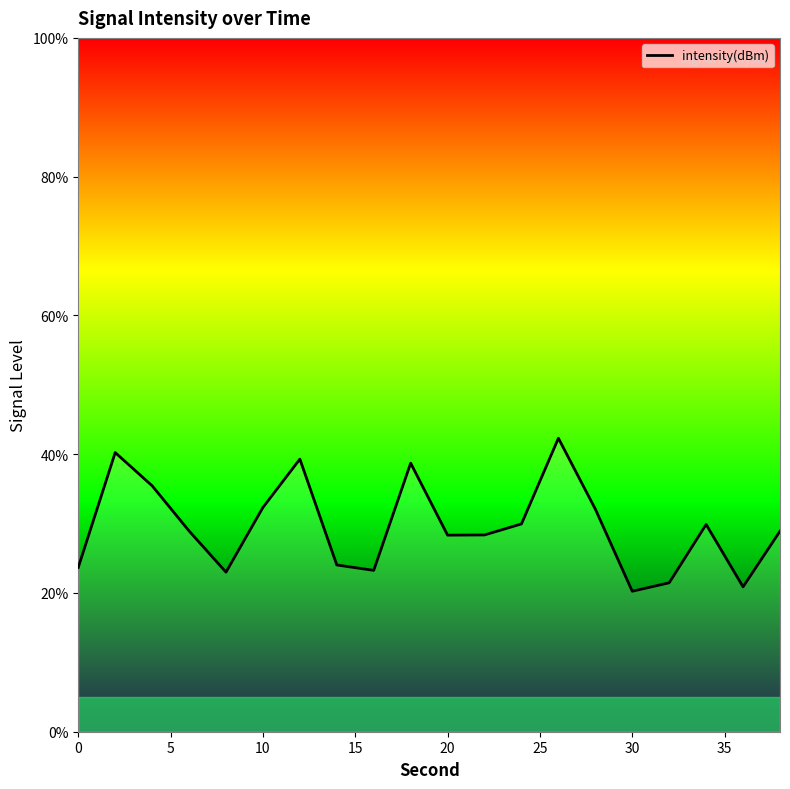

What is the minimum value shown in the chart?

20.2